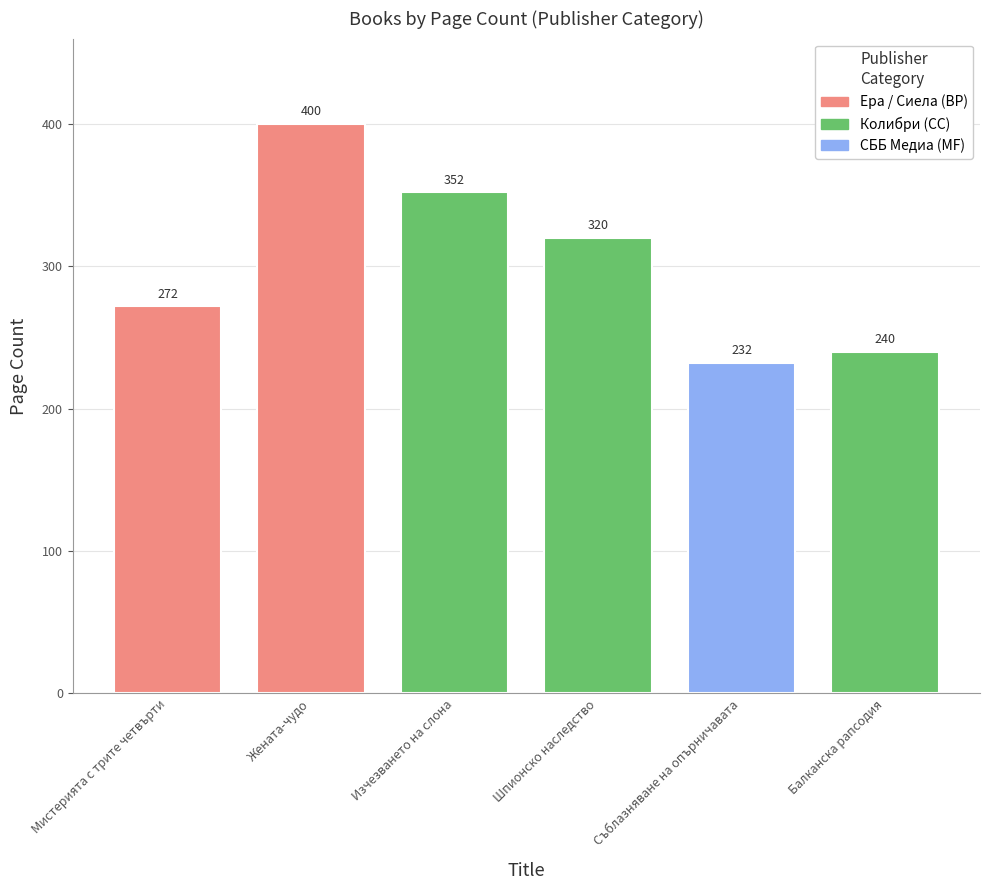

Reading left to right, extract all data points from this chart.

272	400	352	320	232	240